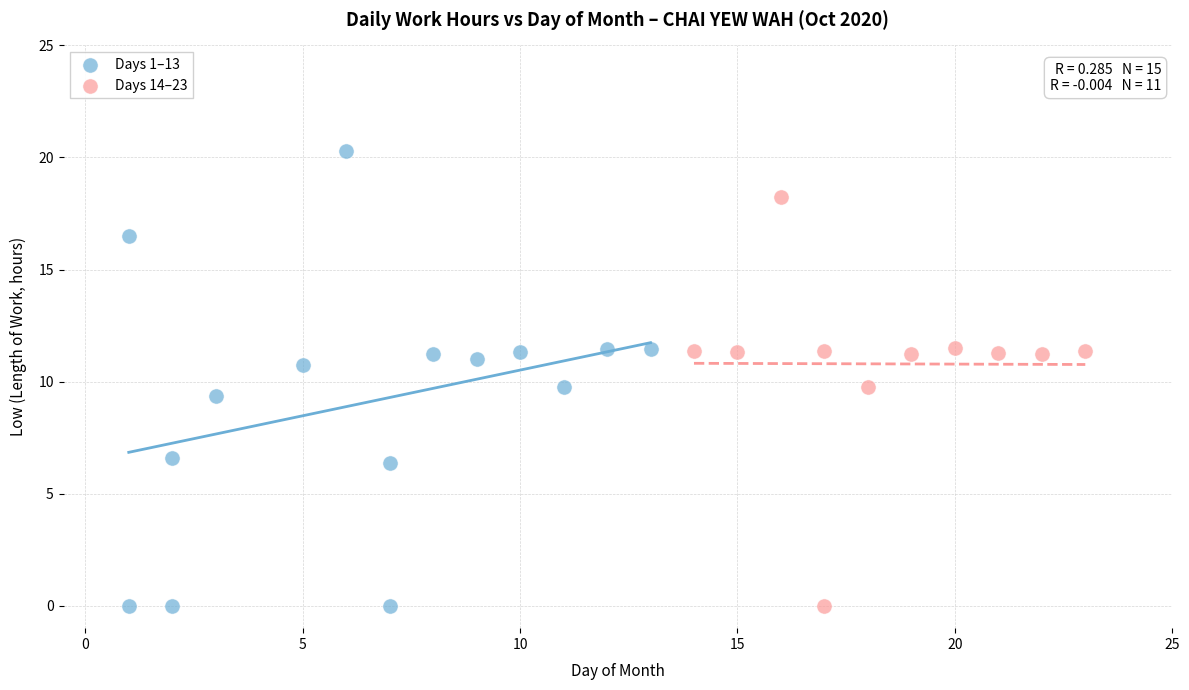

Which series reaches the maximum Y coordinate?

Days 1–13